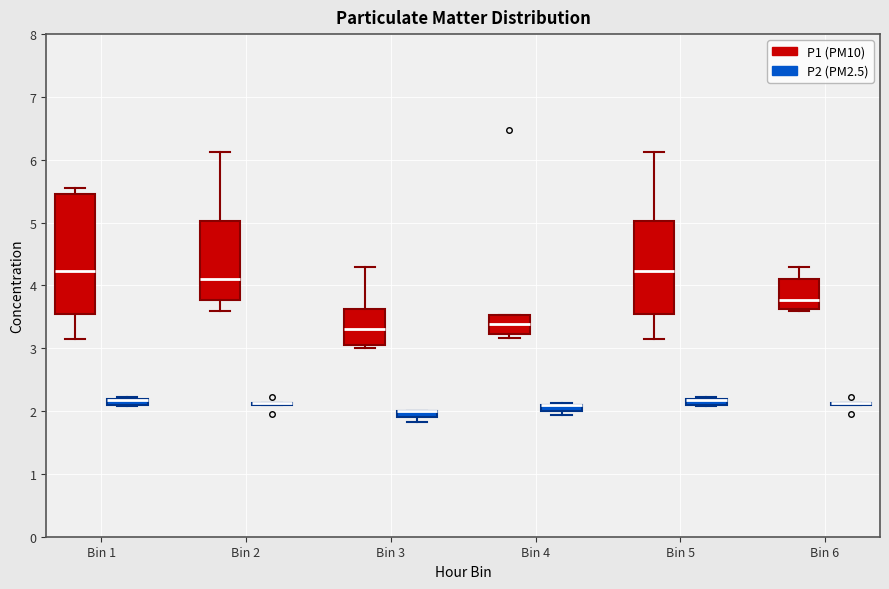

Where is the upper edge of the box for Bin 4 (P2 (PM2.5)) on the y-axis? The values are not printed on the chart, so give them approximately, as read against the axis.

2.1